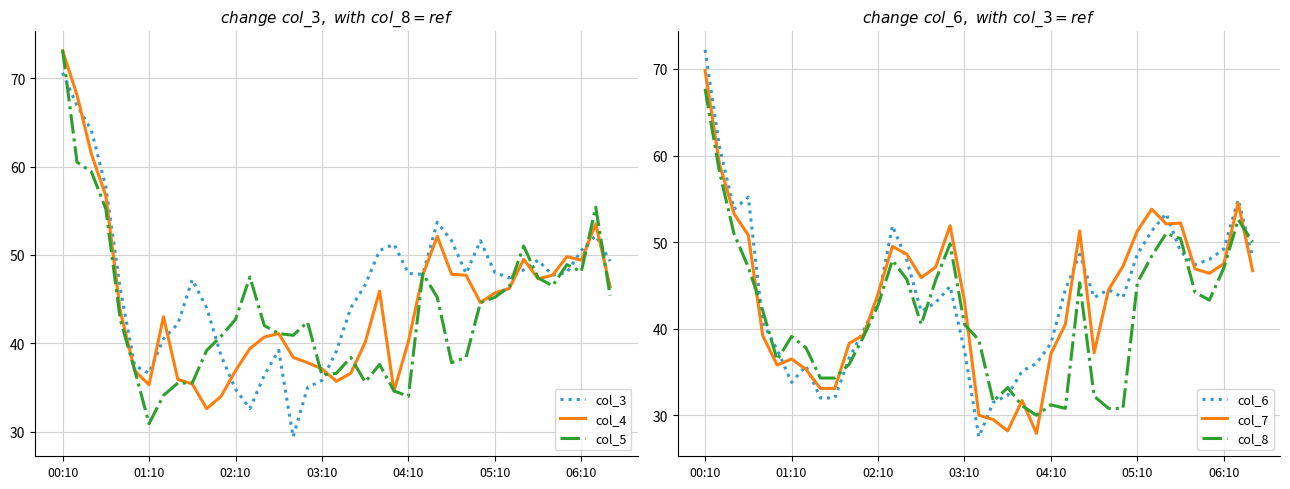

How many lines are shown in the chart?

6